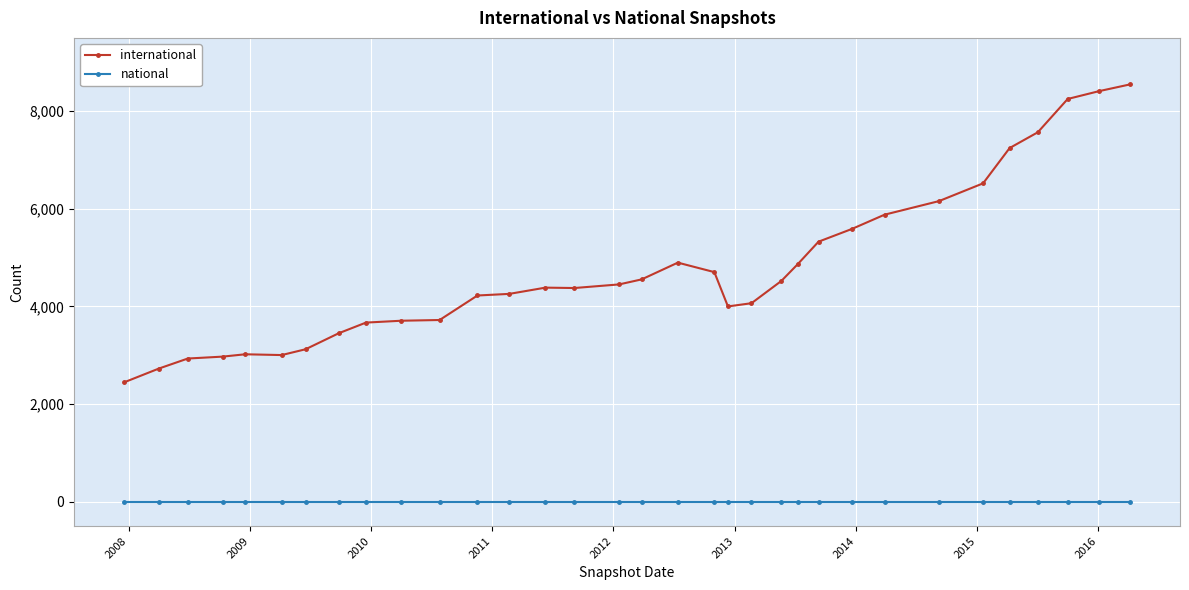

What is the lowest value of the international series?

2448